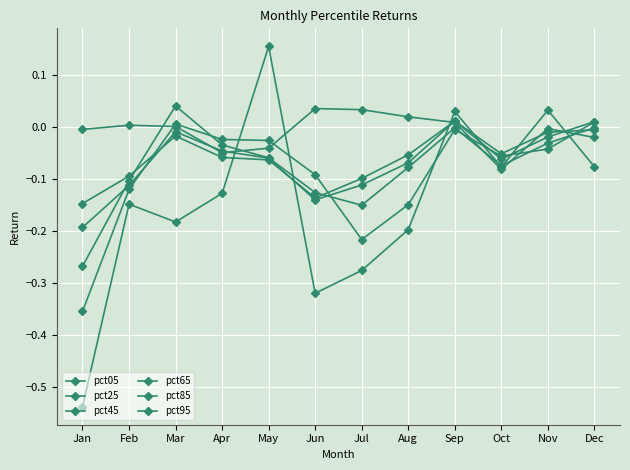

How many lines are shown in the chart?

6